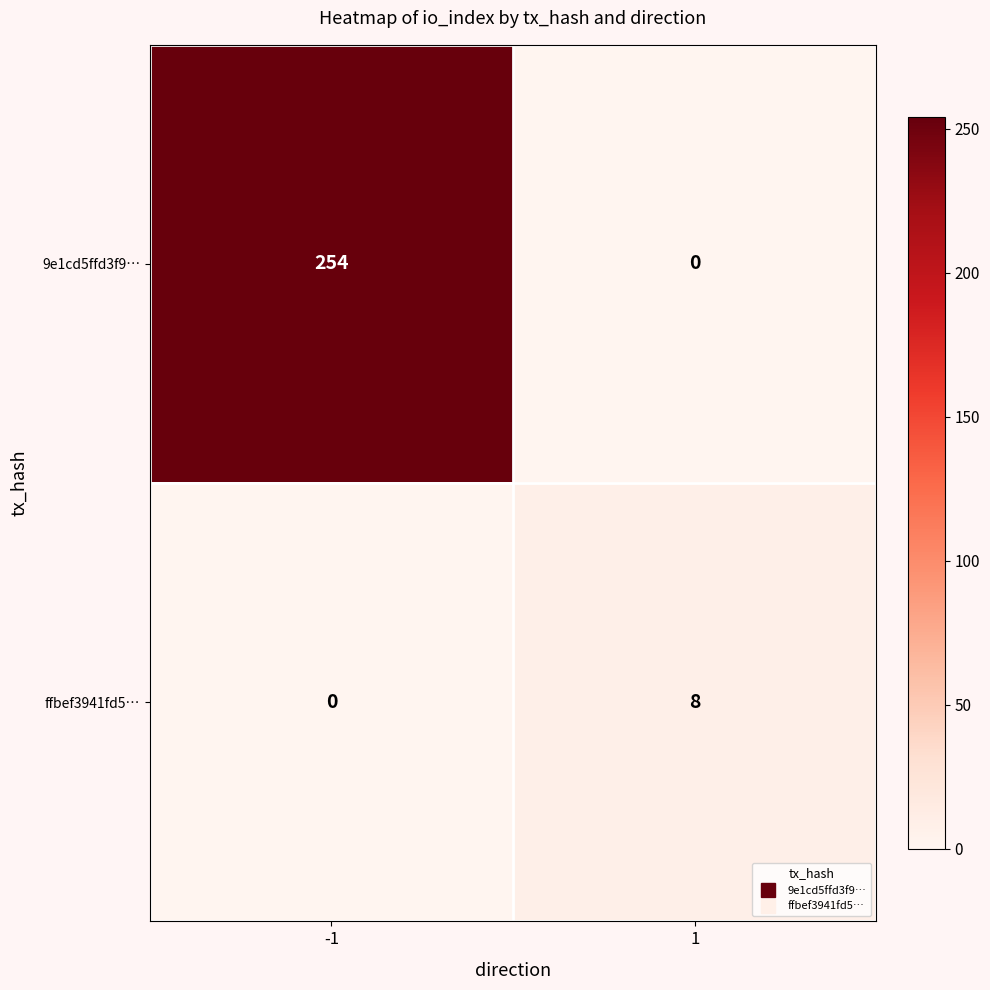

What is the sum of all ffbef3941fd5… values?

8